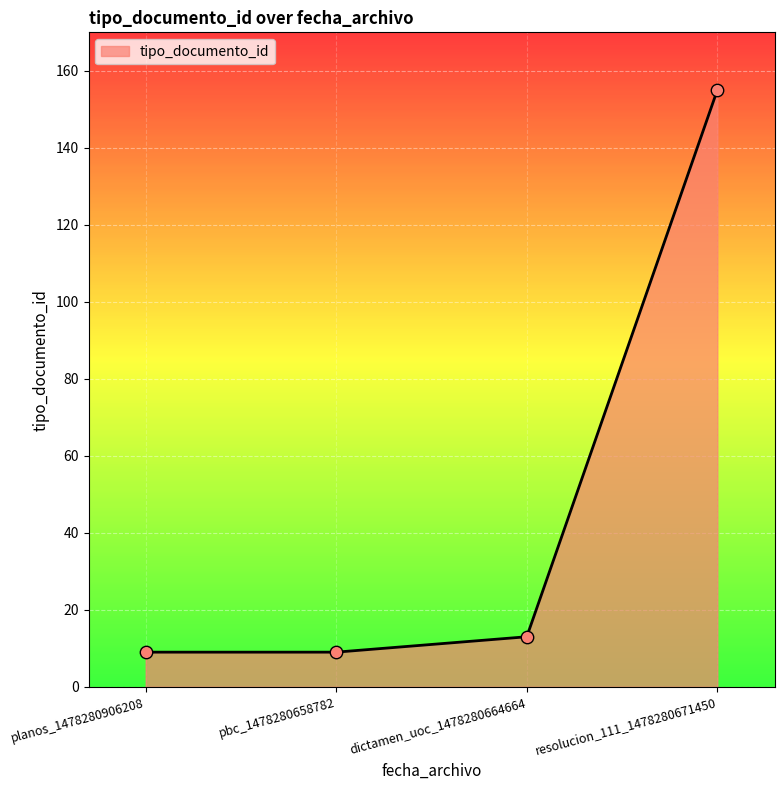

What is the change in value from pbc_1478280658782 to resolucion_111_1478280671450?

+146